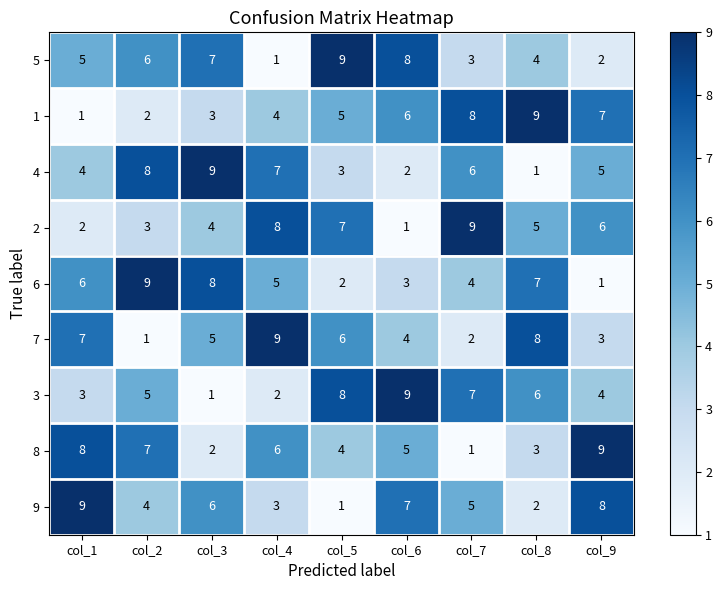

Read the 9 value at col_7.

5